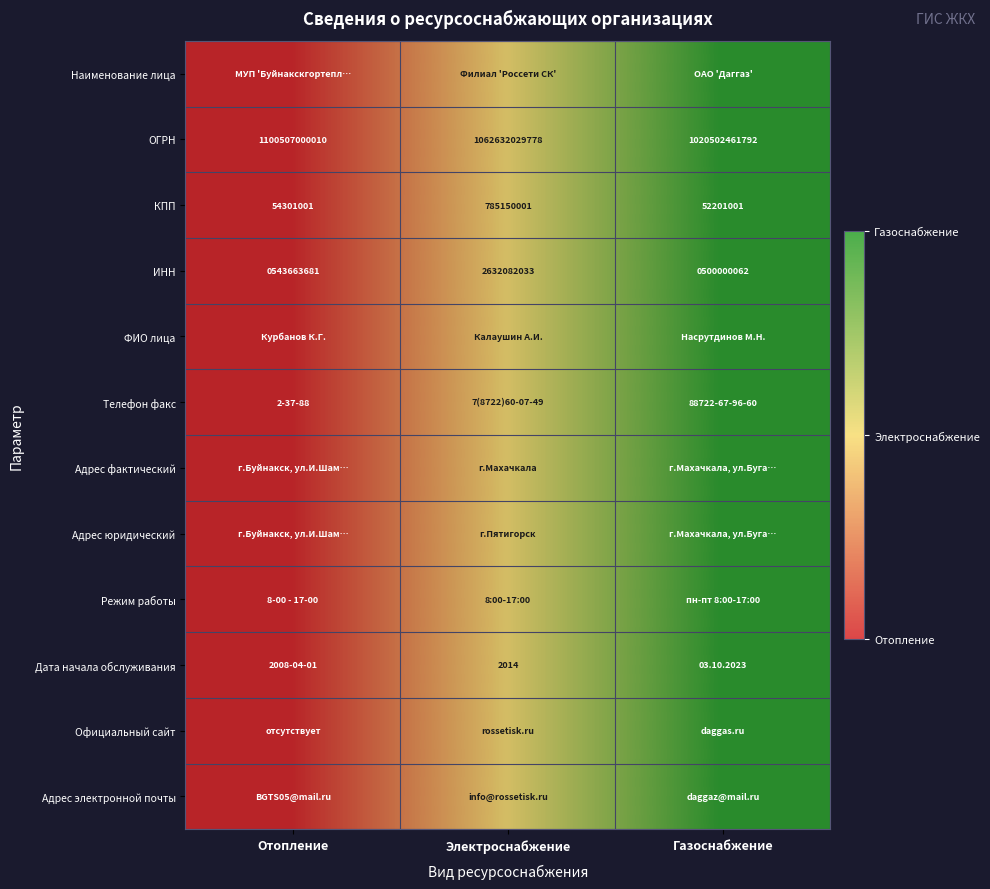

Where is КПП nearest to the value 418675501?

Отопление